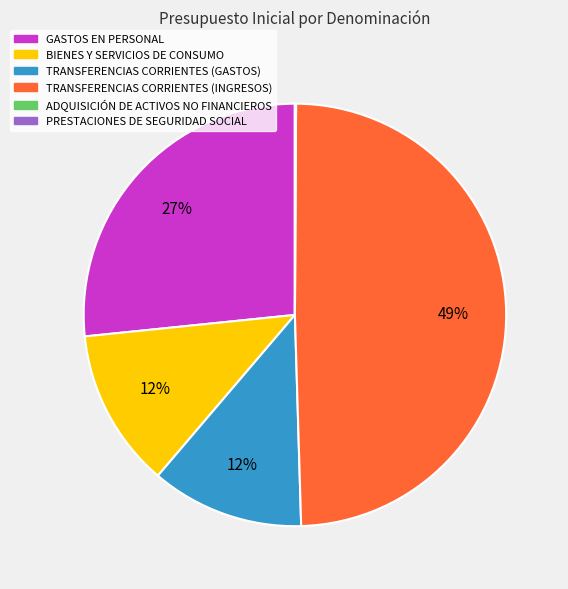

True or false: TRANSFERENCIAS CORRIENTES (INGRESOS) accounts for 40% of the total.

False